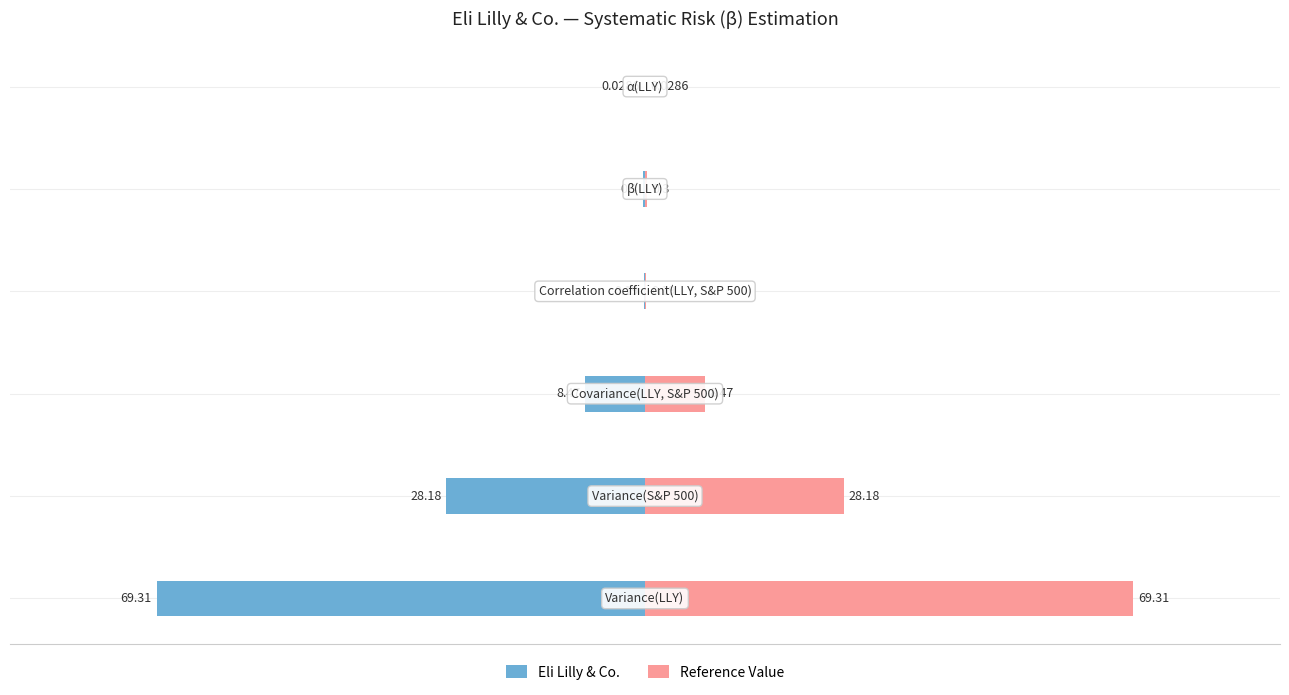

What value does the Eli Lilly & Co. series have at 0?

-0.3